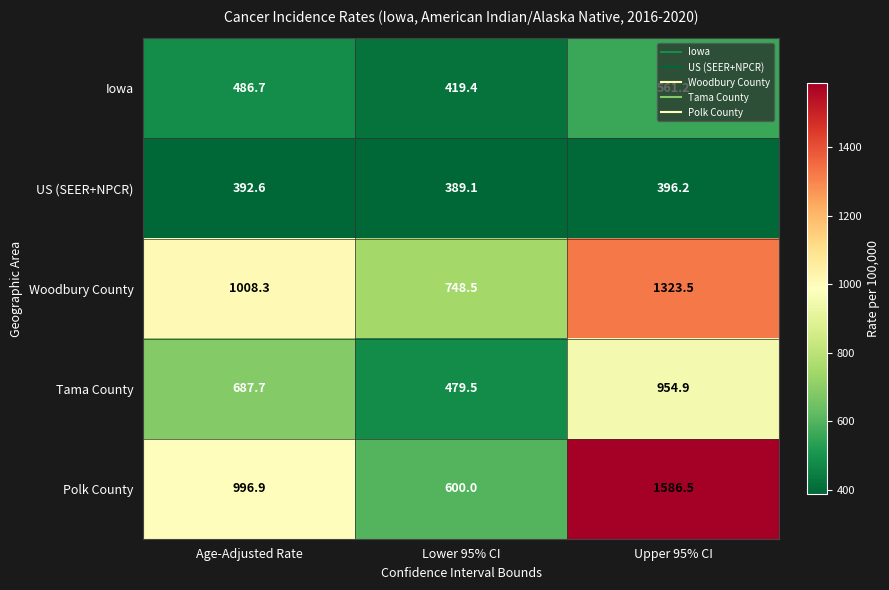

At which category is the sum across all series the highest?

Upper 95% CI